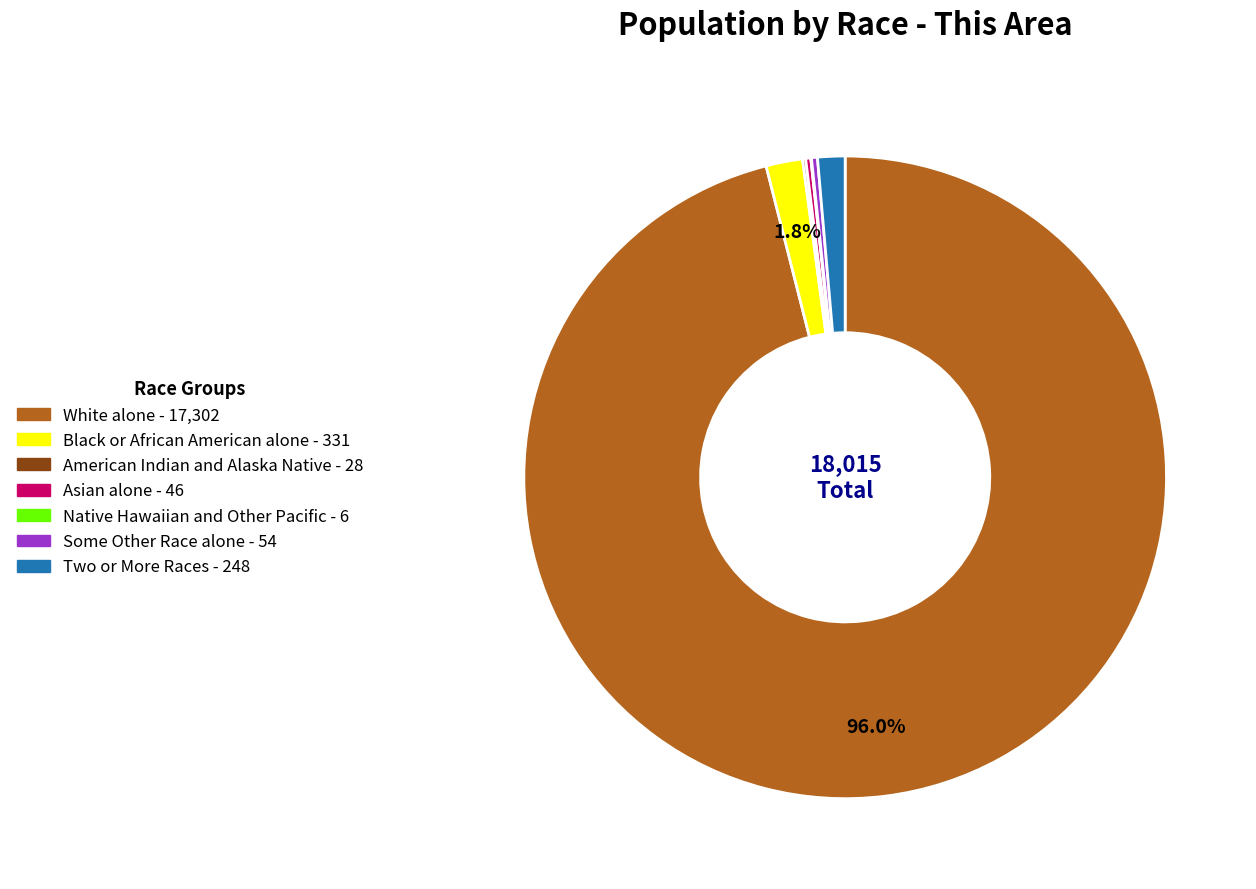

Approximately how many times larger is the value at Black or African American alone compared to Some Other Race alone?

6.1